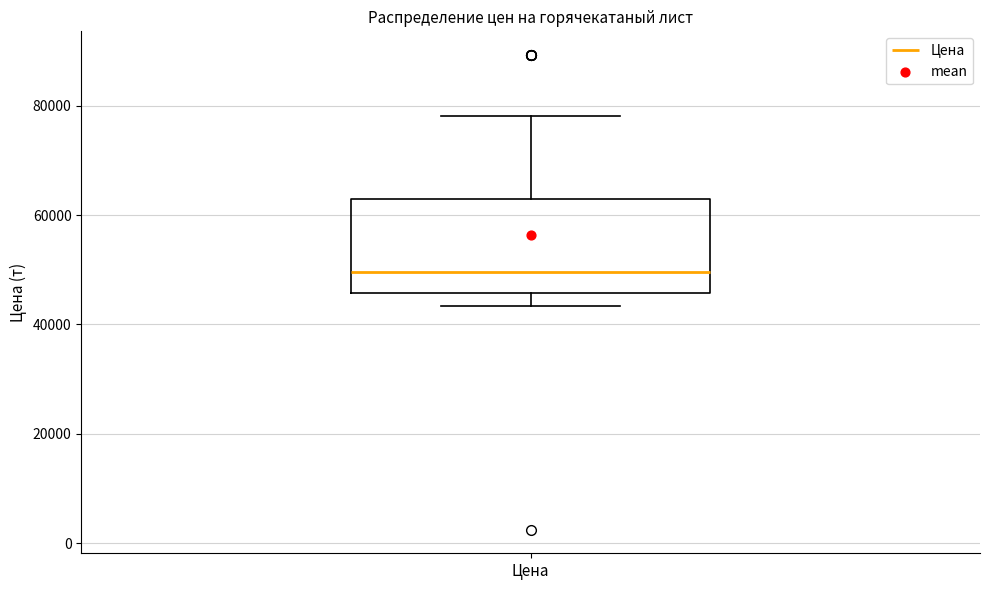

Where is the upper edge of the box for Цена on the y-axis? The values are not printed on the chart, so give them approximately, as read against the axis.

64000